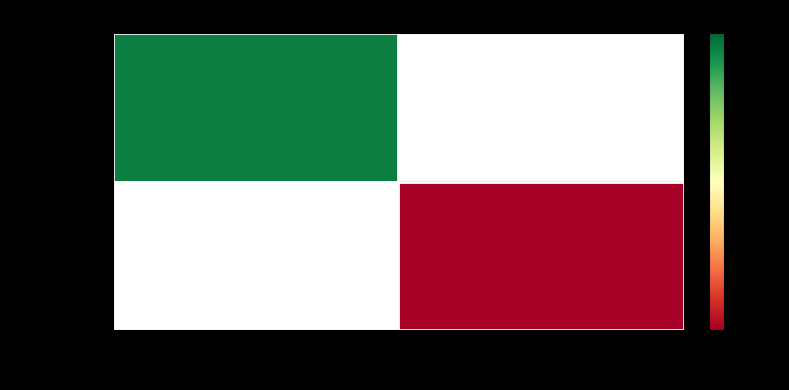

What is the maximum value for 620db562…?

114.0